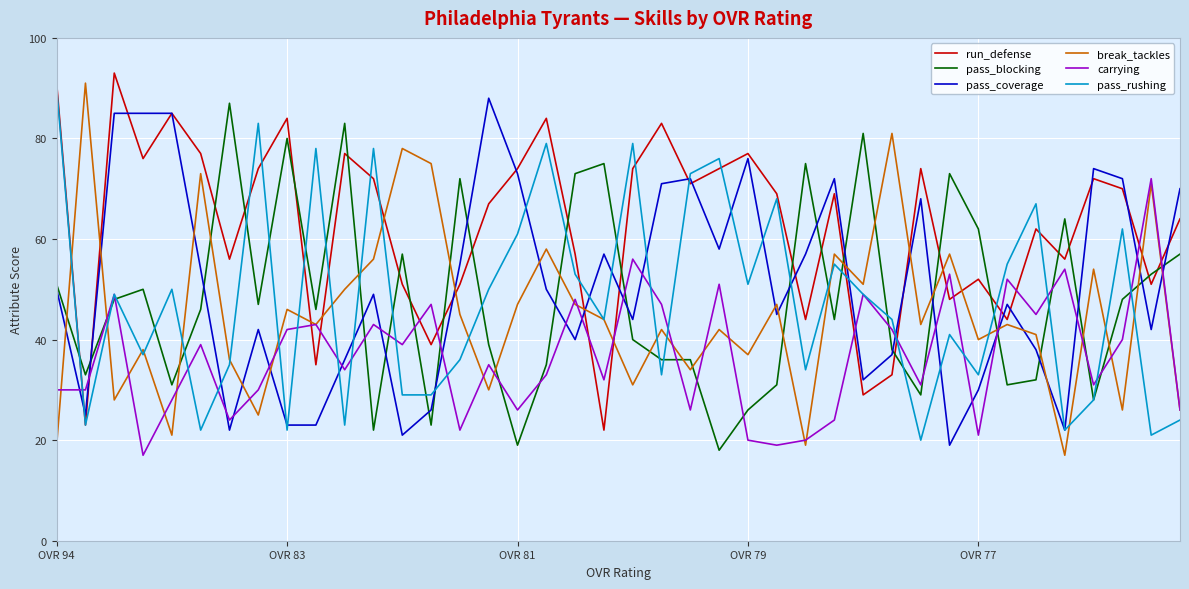

What is the maximum value shown in the chart?

93